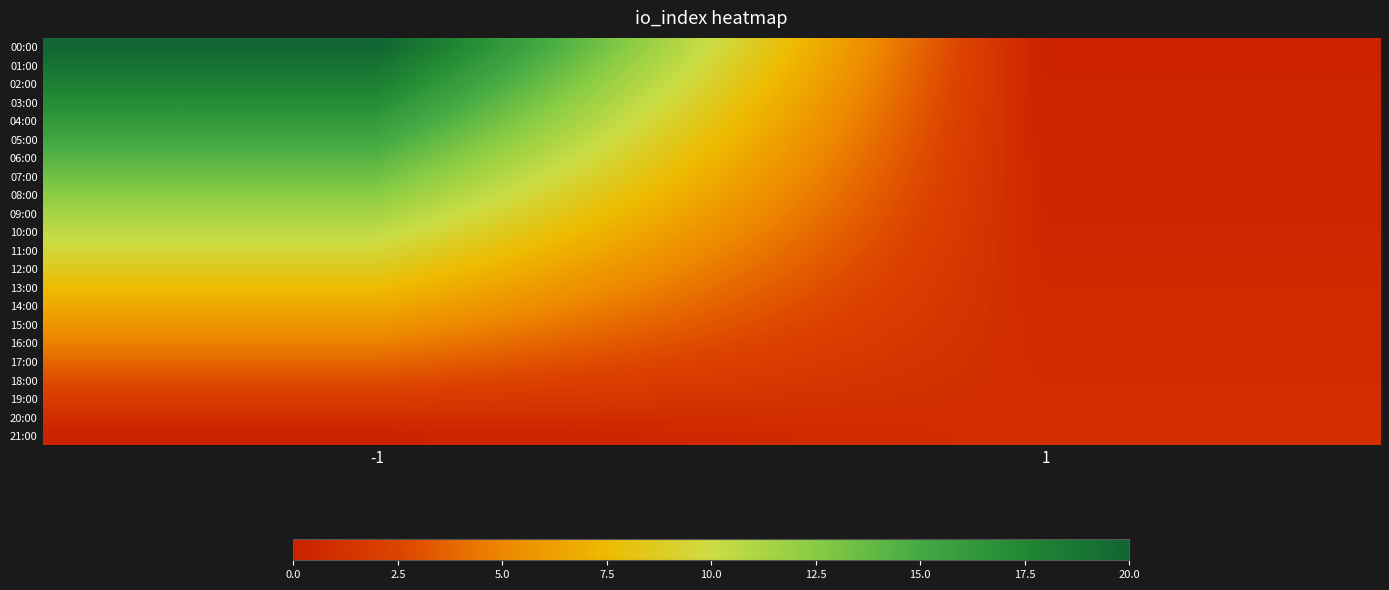

Reading left to right, what are all the values shown in this chart?

00:00: -1=20.0	1=0.0
01:00: -1=19.0	1=0.0
02:00: -1=18.1	1=0.1
03:00: -1=17.1	1=0.1
04:00: -1=16.2	1=0.2
05:00: -1=15.2	1=0.2
06:00: -1=14.3	1=0.3
07:00: -1=13.3	1=0.3
08:00: -1=12.4	1=0.4
09:00: -1=11.4	1=0.4
10:00: -1=10.5	1=0.5
11:00: -1=9.5	1=0.5
12:00: -1=8.6	1=0.6
13:00: -1=7.6	1=0.6
14:00: -1=6.7	1=0.7
15:00: -1=5.7	1=0.7
16:00: -1=4.8	1=0.8
17:00: -1=3.8	1=0.8
18:00: -1=2.9	1=0.9
19:00: -1=1.9	1=0.9
20:00: -1=1.0	1=1.0
21:00: -1=0.0	1=1.0